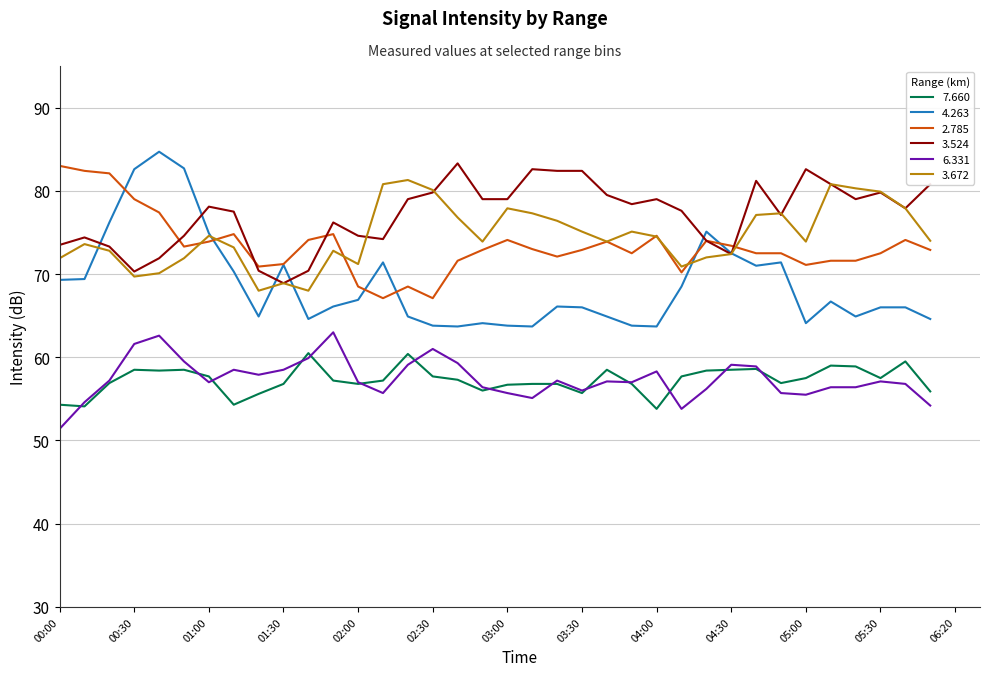

True or false: 3.524 and 7.660 intersect in this chart.

False